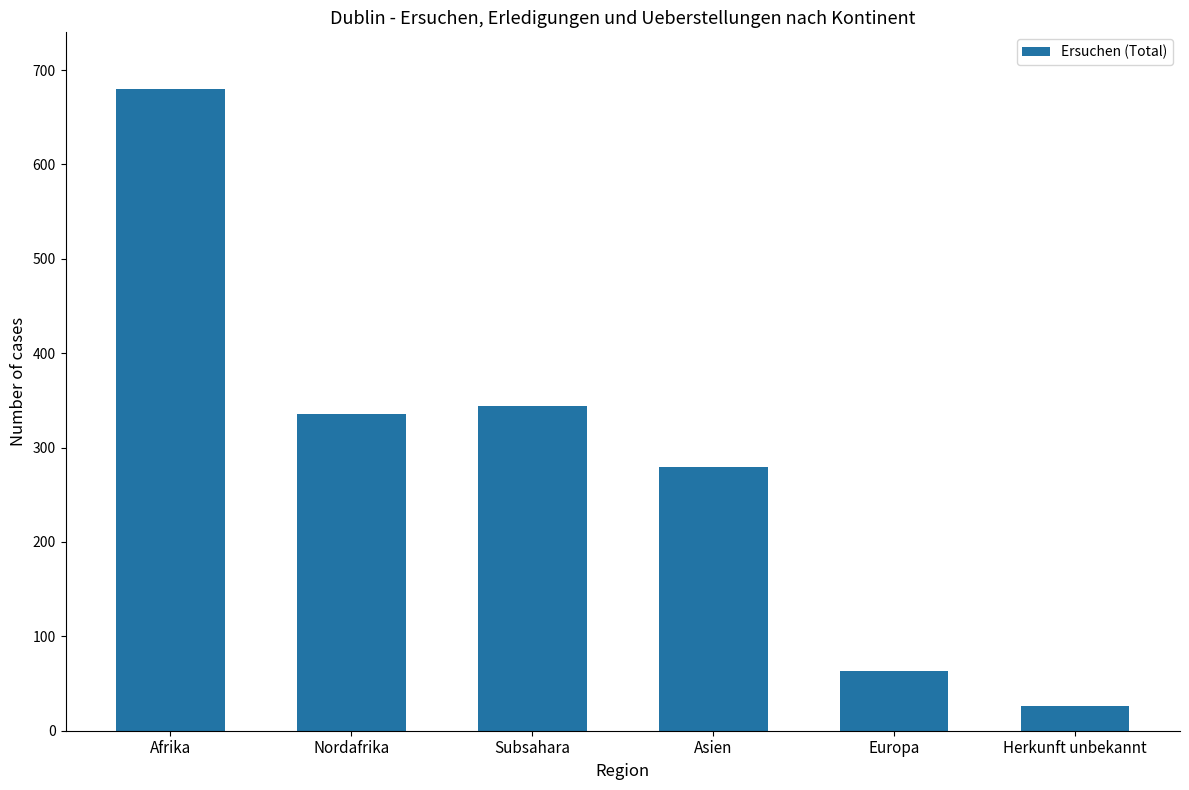

What position from the right is Asien?

3